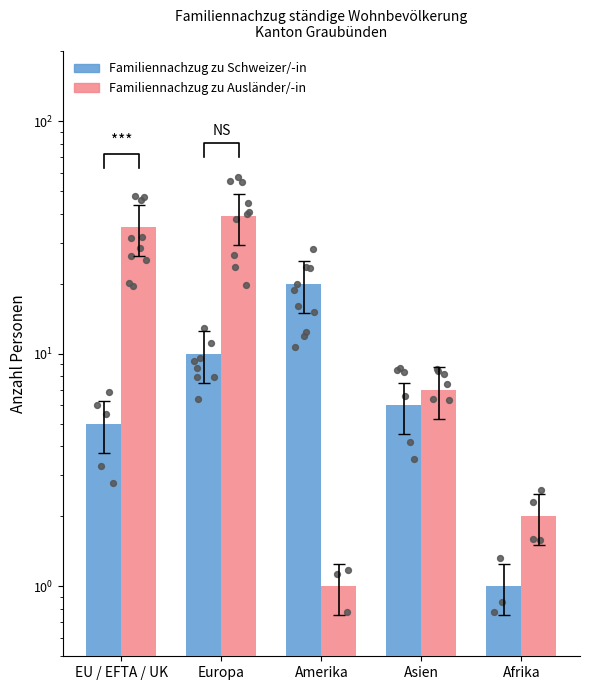

Which series has the largest total across all categories?

Familiennachzug zu Ausländer/-in